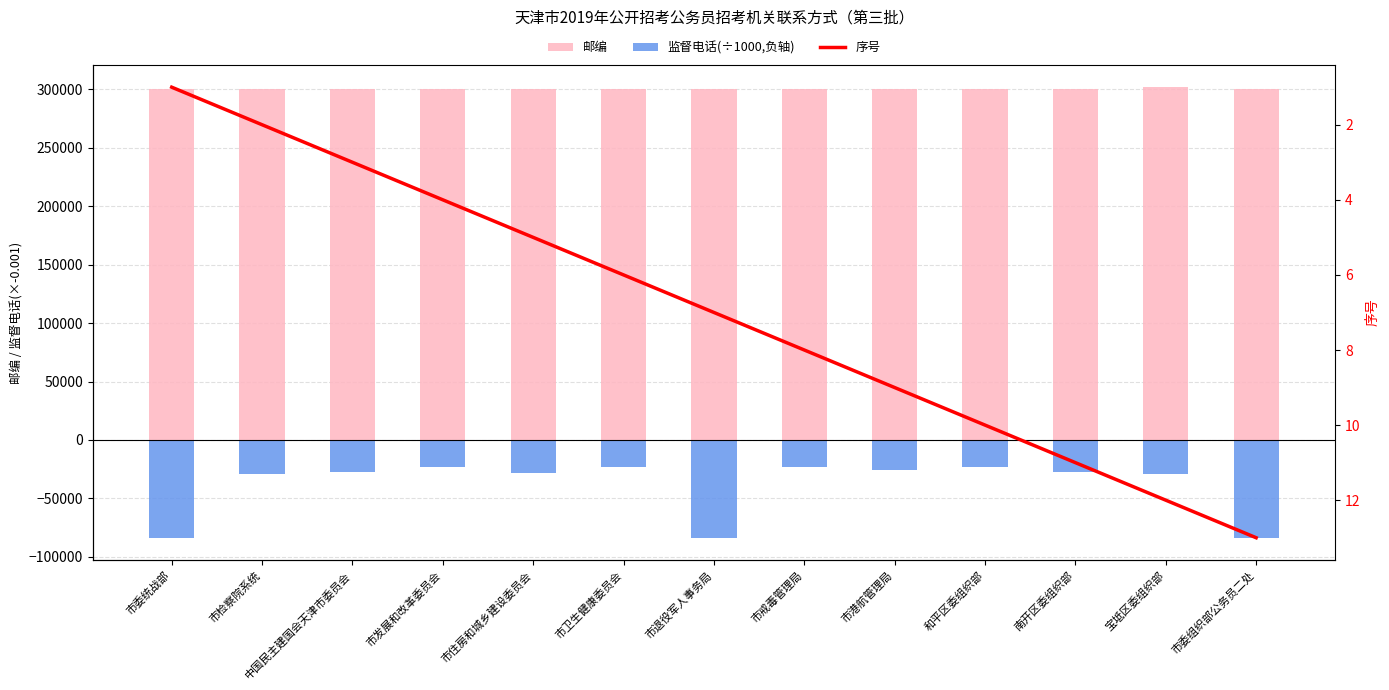

What is the label of the 6th bar from the left?

市卫生健康委员会